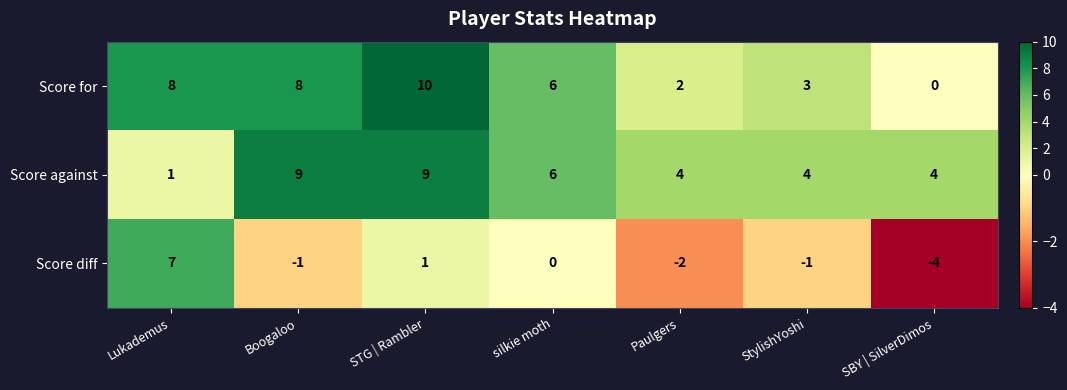

What is the approximate value of Score for at Boogaloo, to the nearest 10?

10